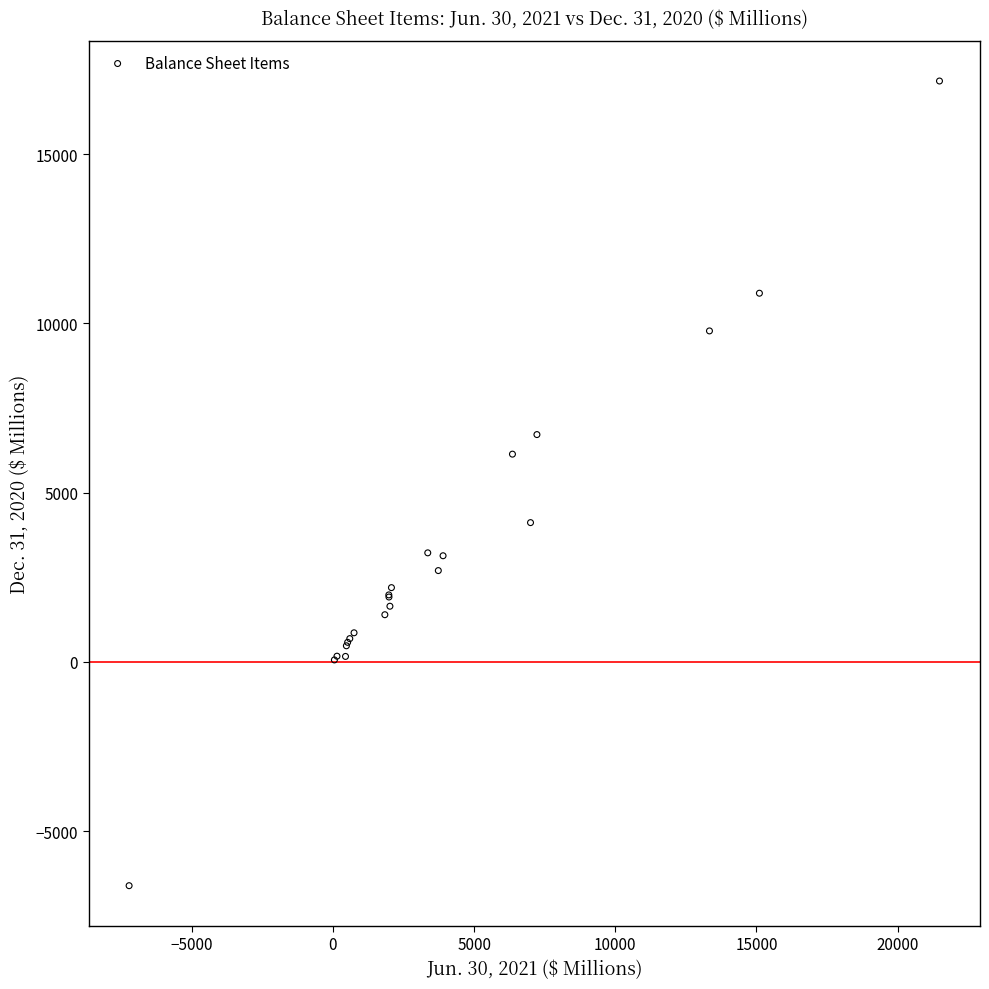

What Y value in the scatter plot is closest to 5275?

6138.0